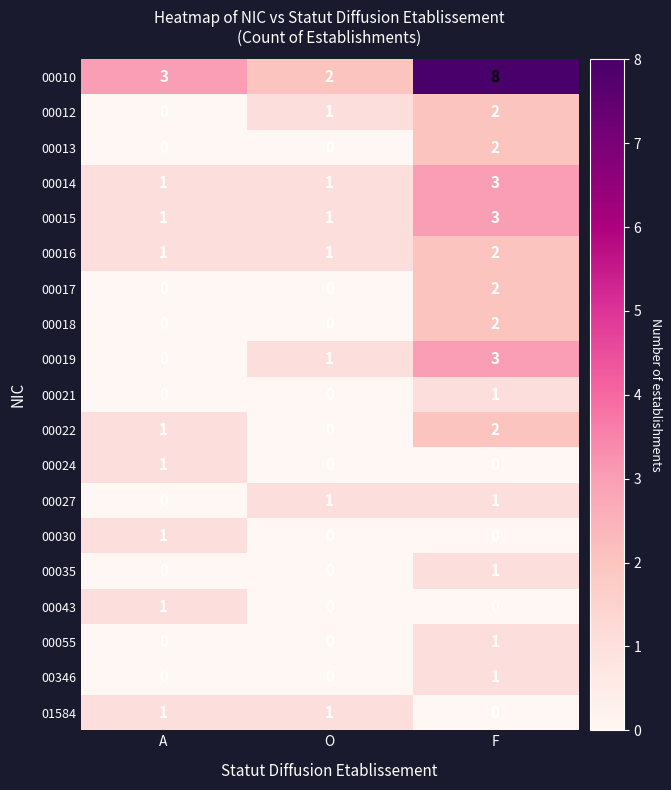

What is the maximum value shown in the chart?

8